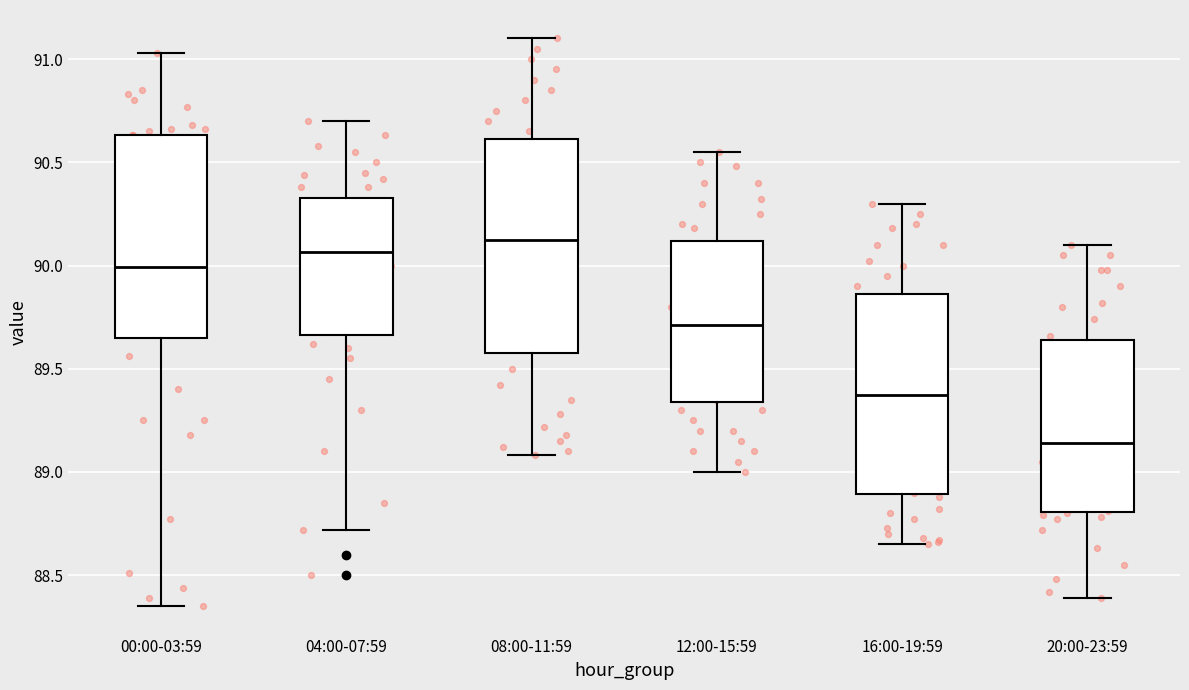

Where is the lower edge of the box for 08:00-11:59 on the y-axis? The values are not printed on the chart, so give them approximately, as read against the axis.

89.60